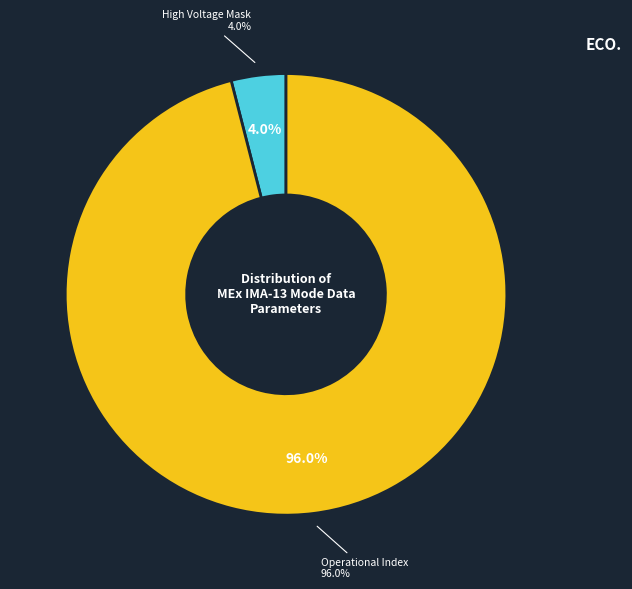

Combined, do Polar Angle Sum Mode and High Voltage Mask account for over 50%?

No